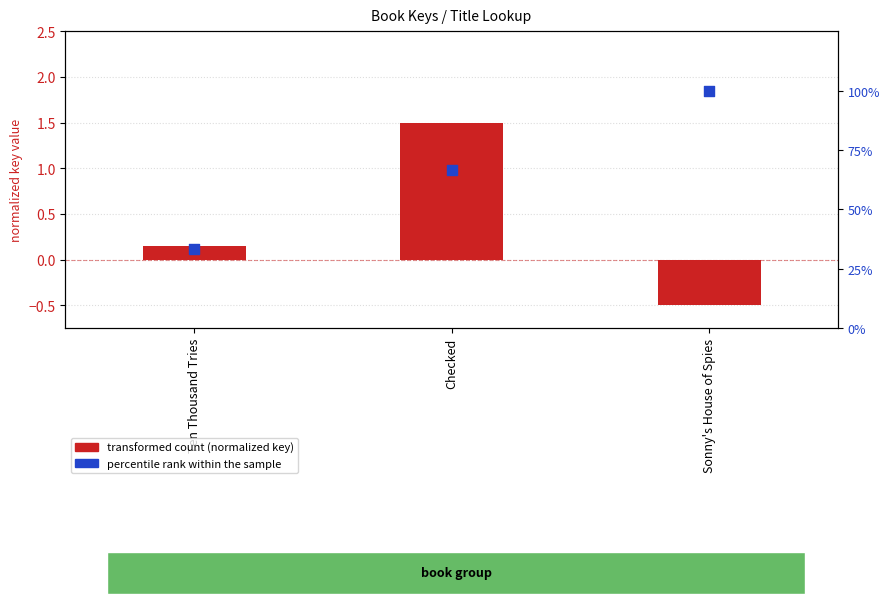

What is the total value across all series at Sonny's House of Spies?

99.5